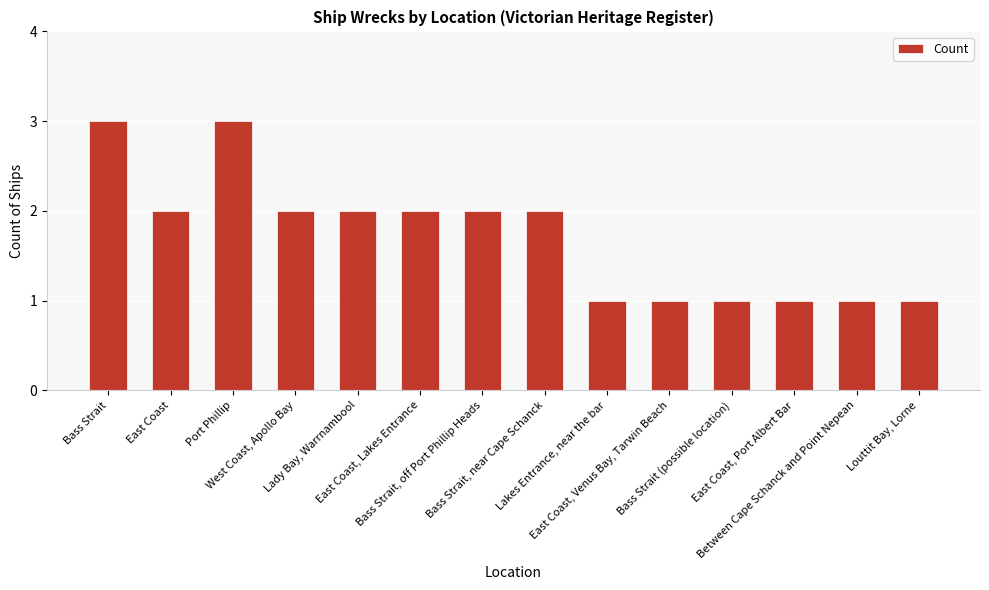

Are the bars grouped side by side (vs. stacked)?

No